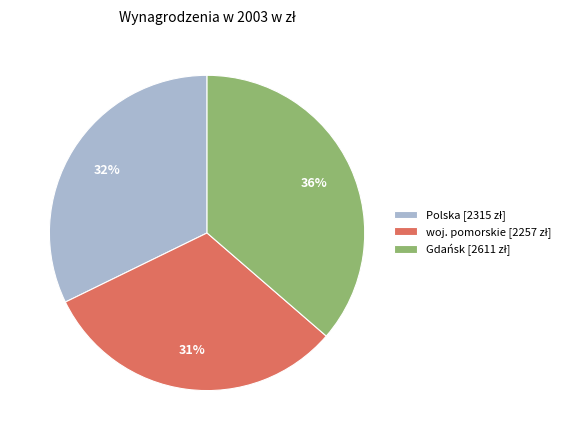

Does Gdańsk account for over 50% of the chart?

No